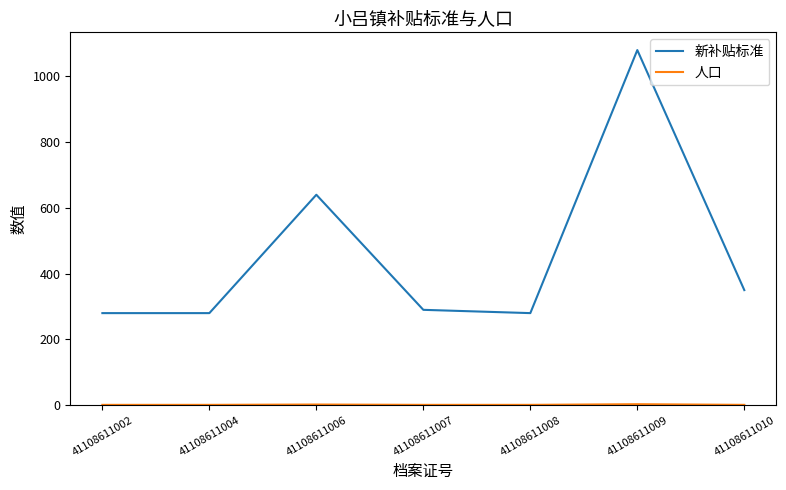

The 新补贴标准 series shows 280 at 41108611004. True or false?

True